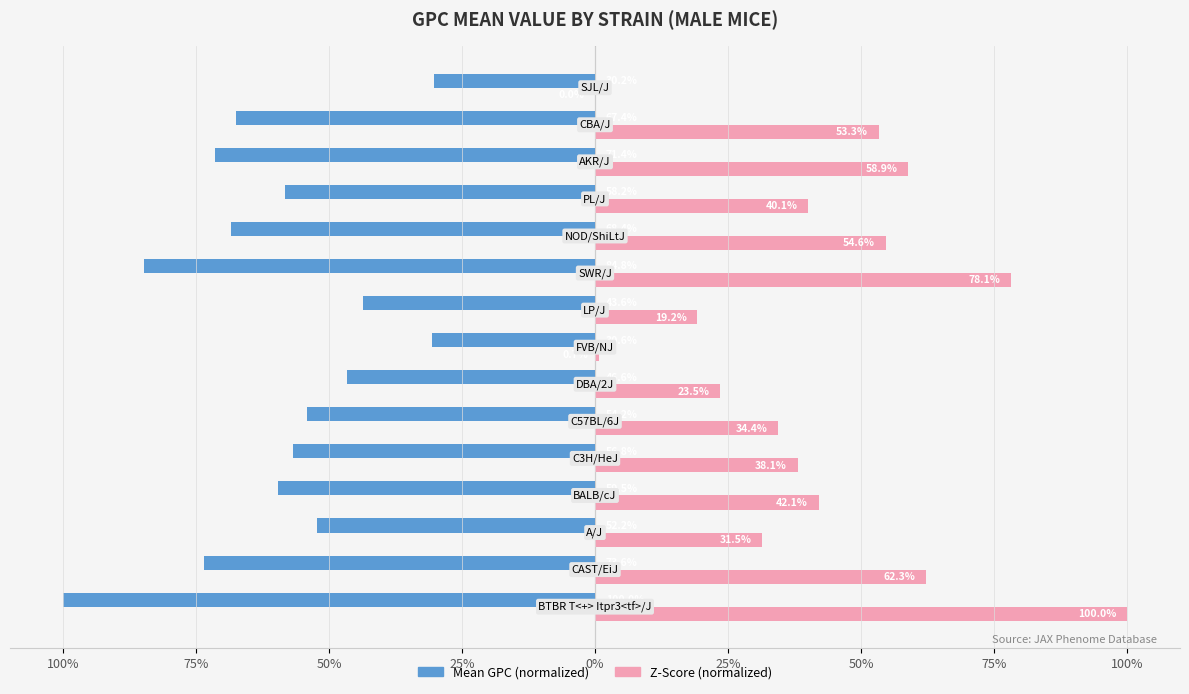

What are all the series names shown in the legend?

Mean GPC (normalized), Z-Score (normalized)